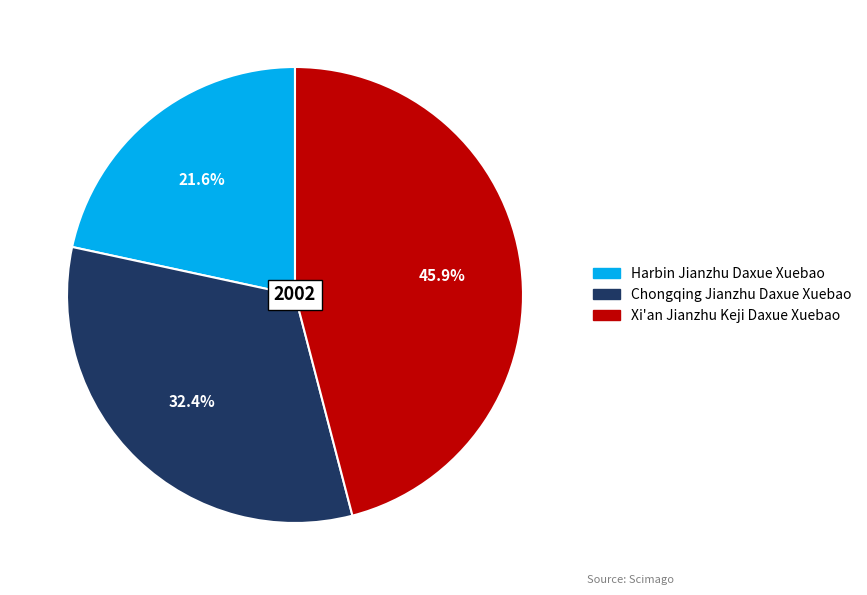

To the nearest percent, what percentage of the pie is Harbin Jianzhu Daxue Xuebao?

22%